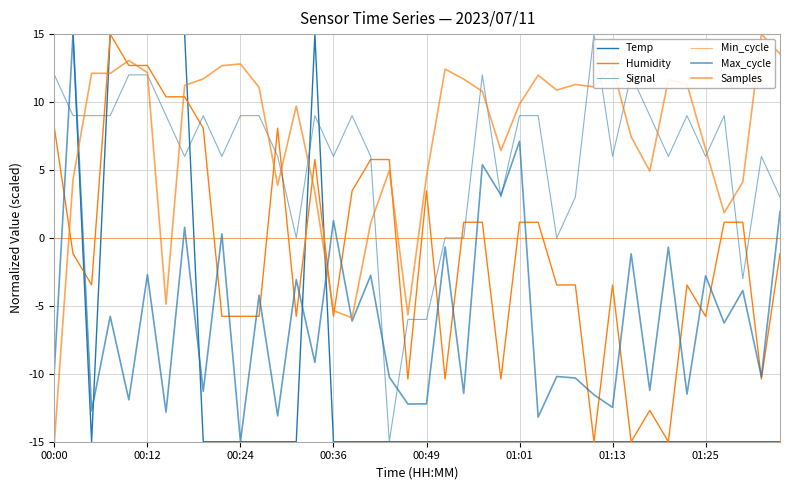

Does the chart have visible grid lines?

Yes